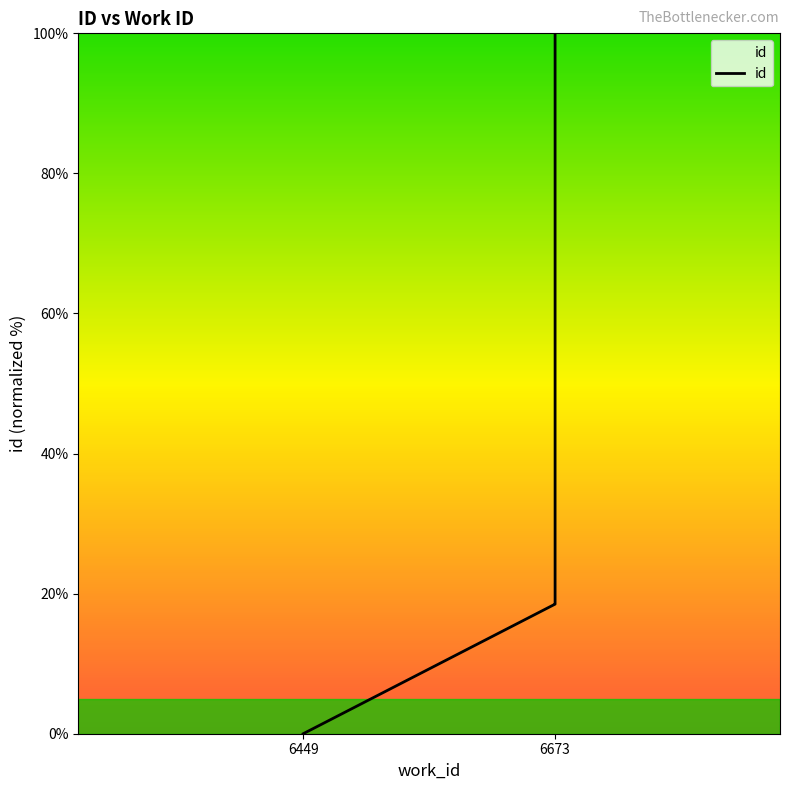

True or false: the data has more than 1 interior local peaks.

False